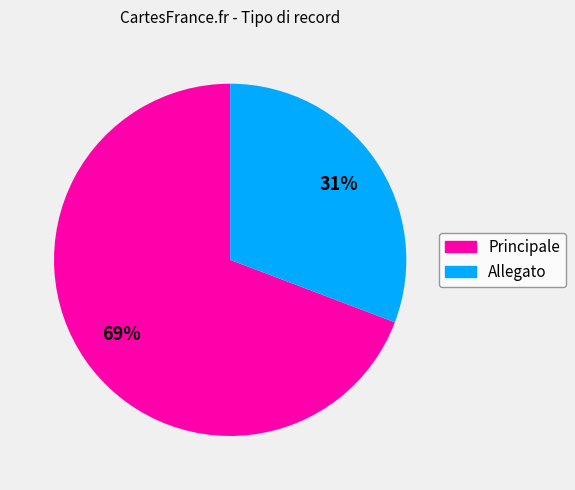

Is the sum of Principale and Allegato greater than half?

Yes